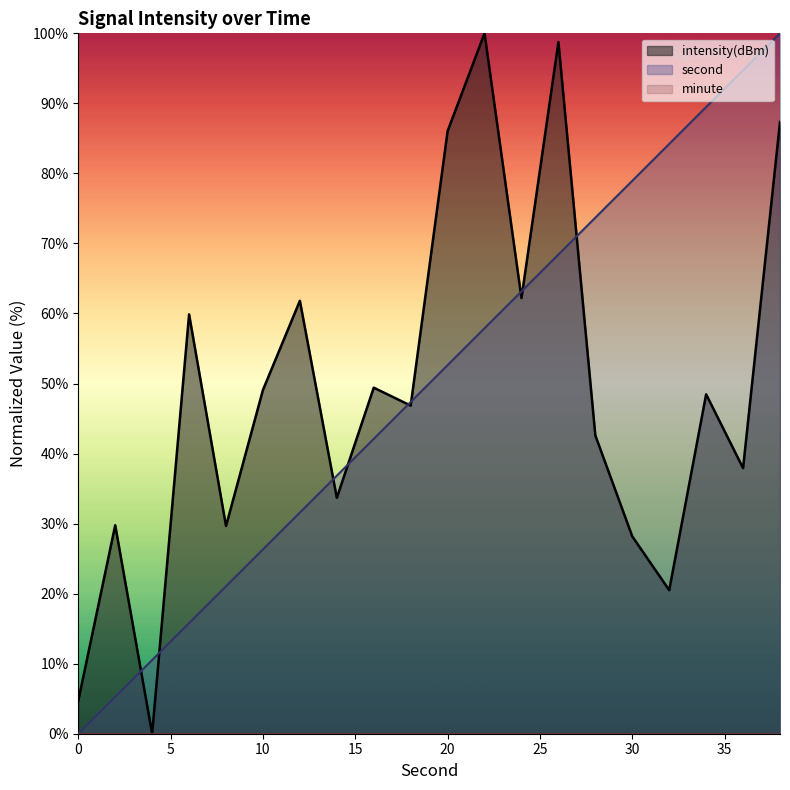

What is the total value across all series at 14?

70.5